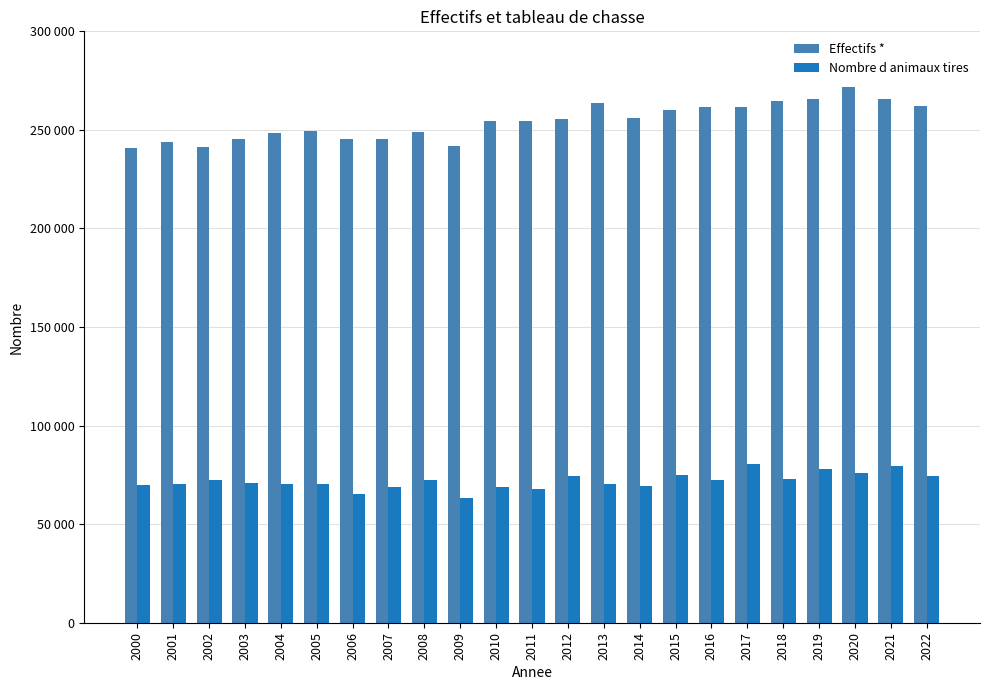

What are all the series names shown in the legend?

Effectifs *, Nombre d animaux tires